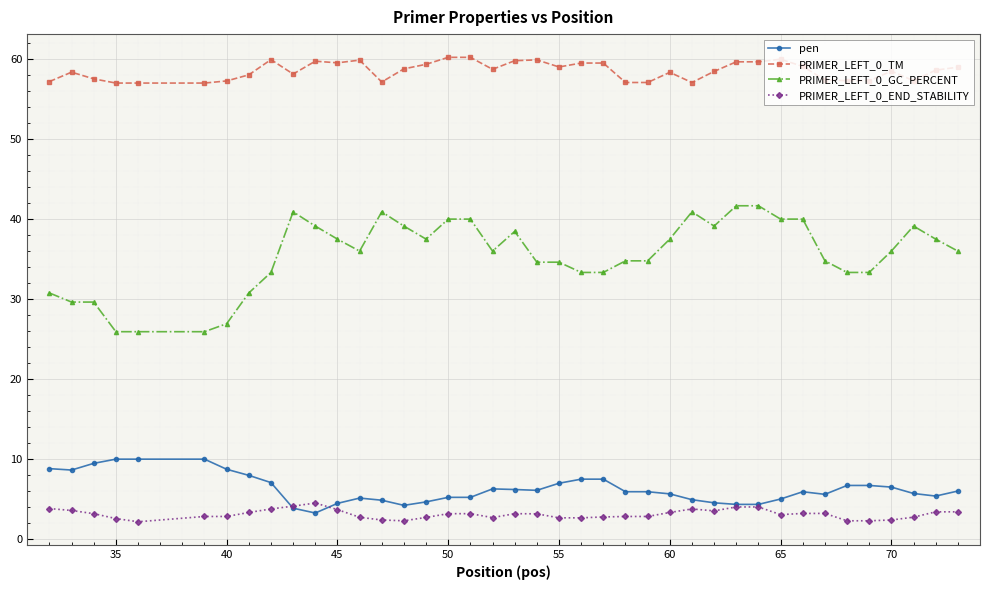

How many lines are shown in the chart?

4